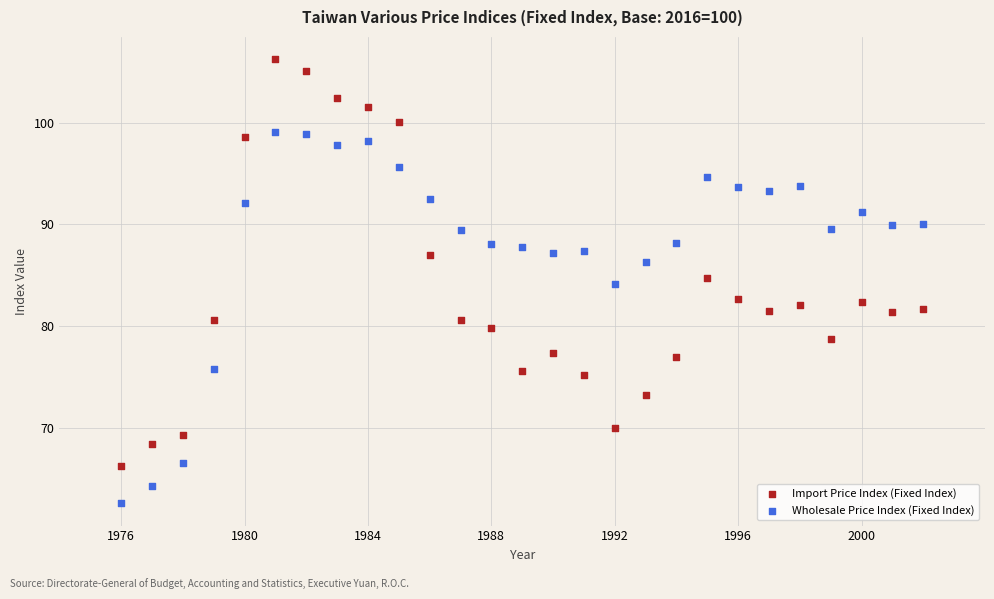

Across all data points, what is the range of Y values (max minus min)?

43.7